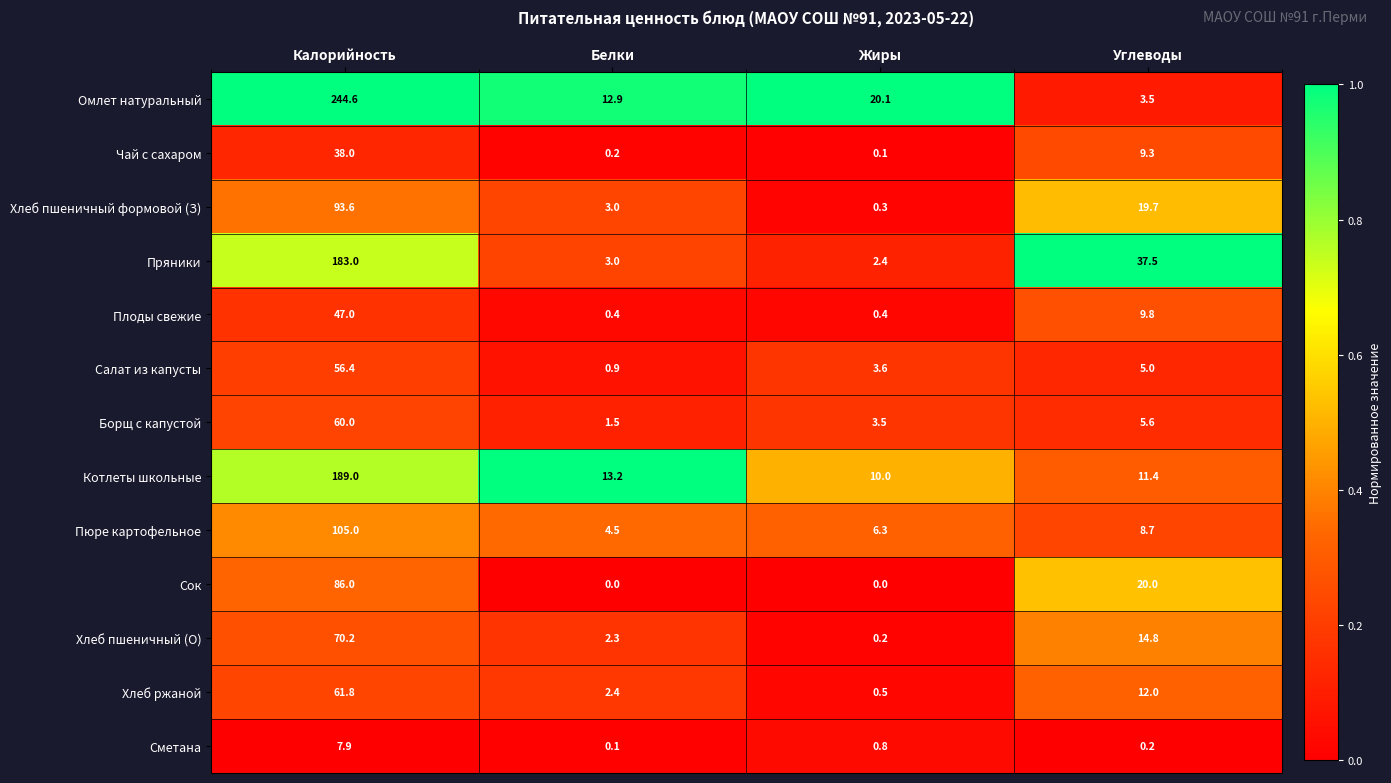

List the series in order of their peak value, lowest first.

Сметана, Чай с сахаром, Плоды свежие, Салат из капусты, Борщ с капустой, Хлеб ржаной, Хлеб пшеничный (О), Сок, Хлеб пшеничный формовой (З), Пюре картофельное, Пряники, Котлеты школьные, Омлет натуральный